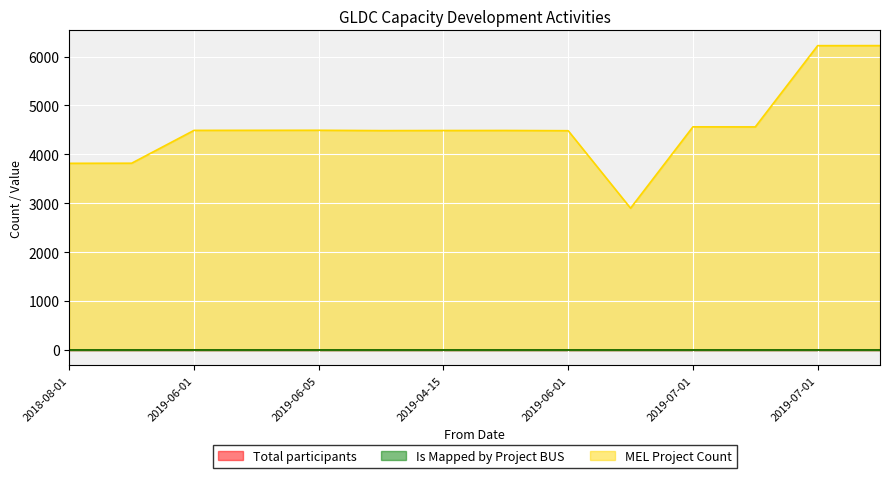

The MEL Project Count series shows 2665 at 2019-04-15. True or false?

False